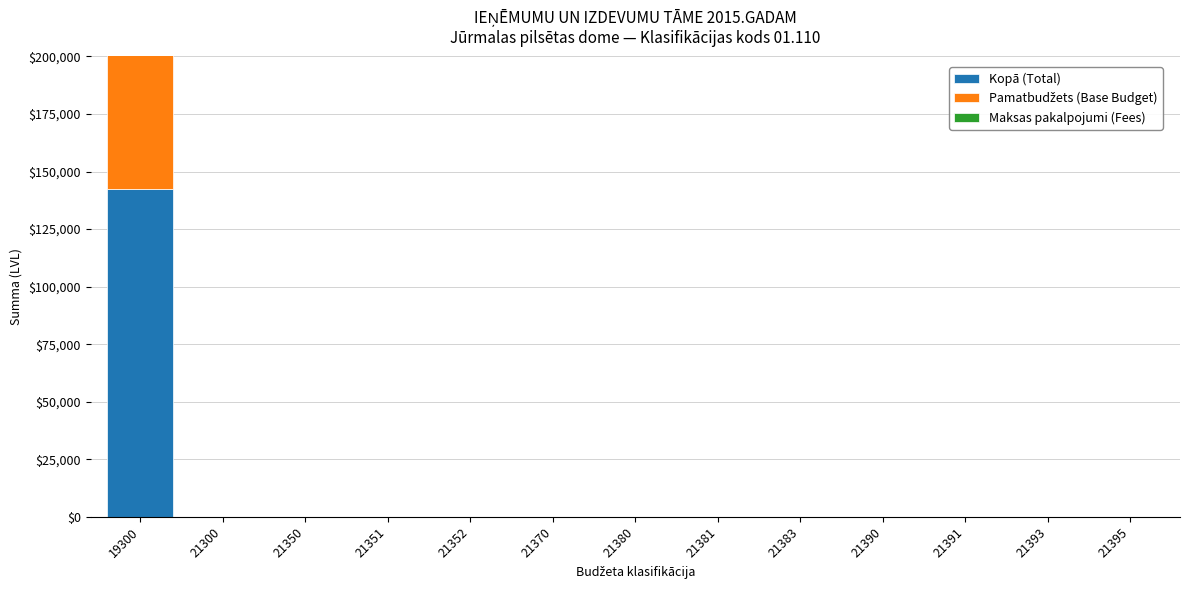

What is the maximum value shown in the chart?

142627